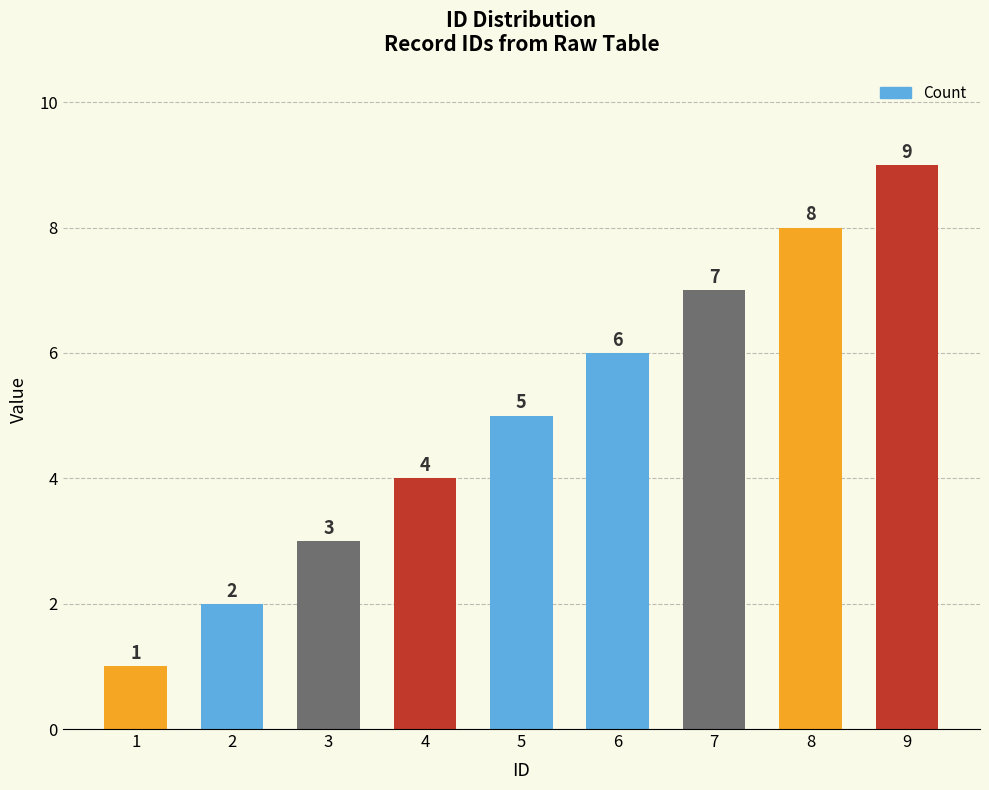

Which category has the highest value across all series?

9